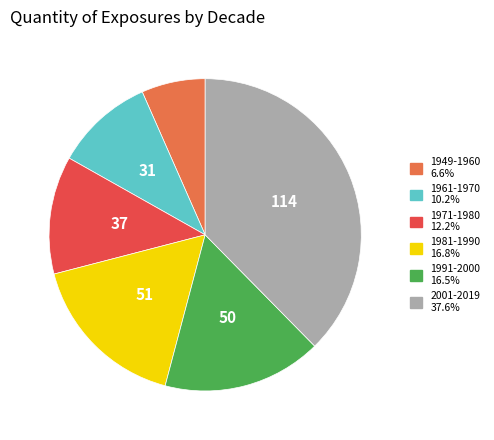

Is there a majority slice in this chart?

No